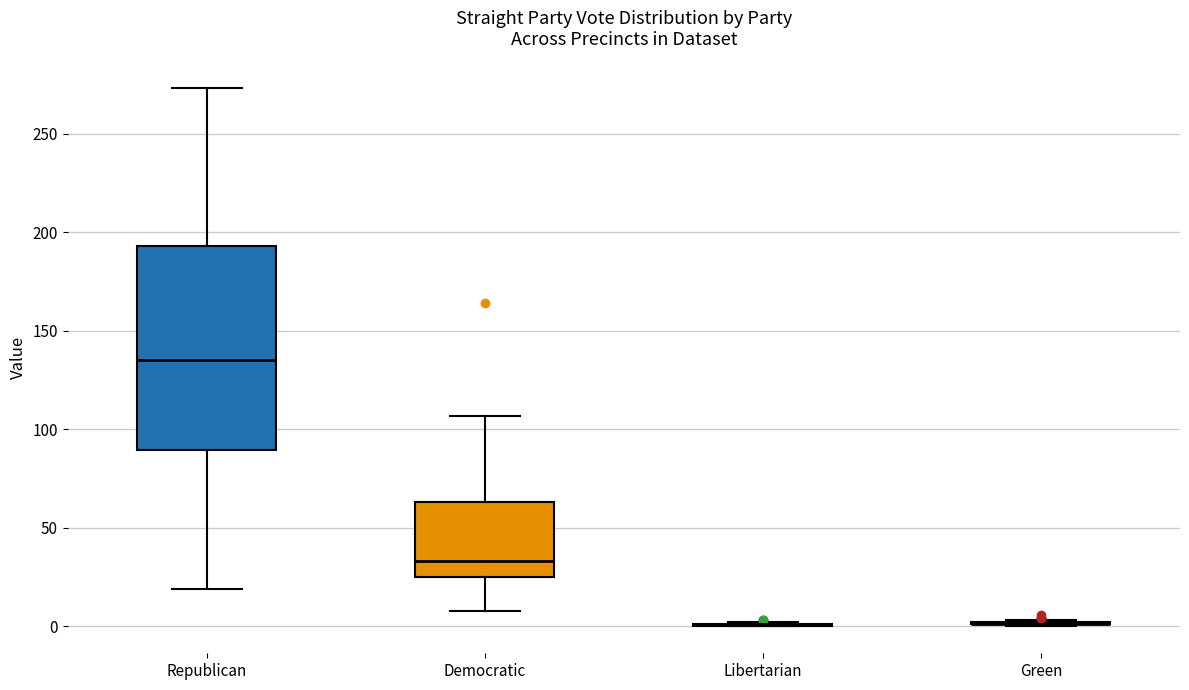

Which box is the tallest, from its lower edge to its upper edge?

Republican